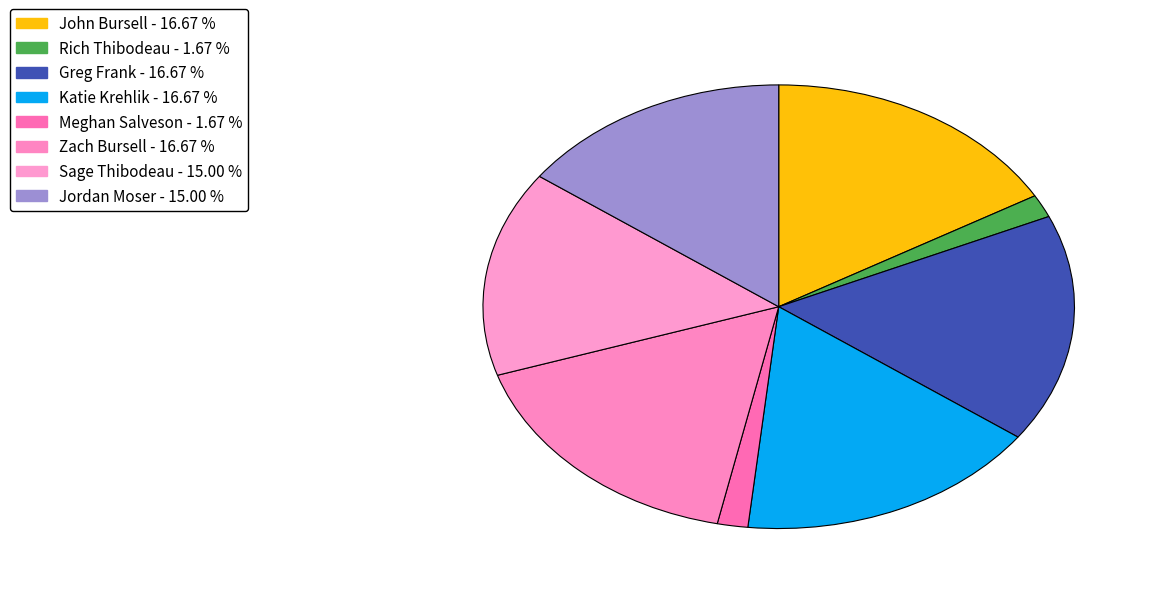

What is the largest slice in the pie chart?

John Bursell